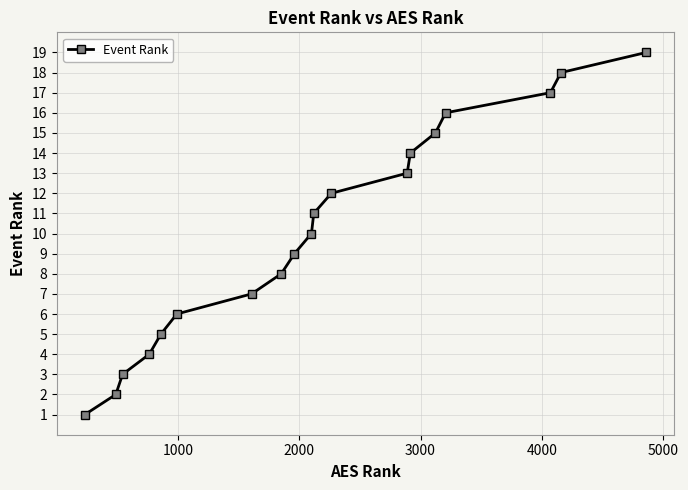

What is the difference between the maximum and second lowest values?

17